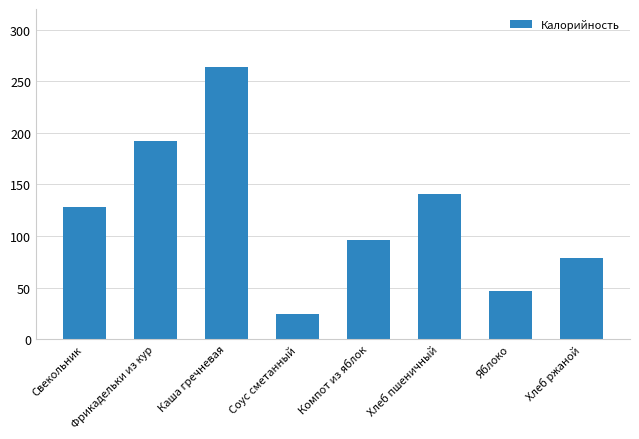

Rank the categories by value from highest to lowest.

Каша гречневая, Фрикадельки из кур, Хлеб пшеничный, Свекольник, Компот из яблок, Хлеб ржаной, Яблоко, Соус сметанный